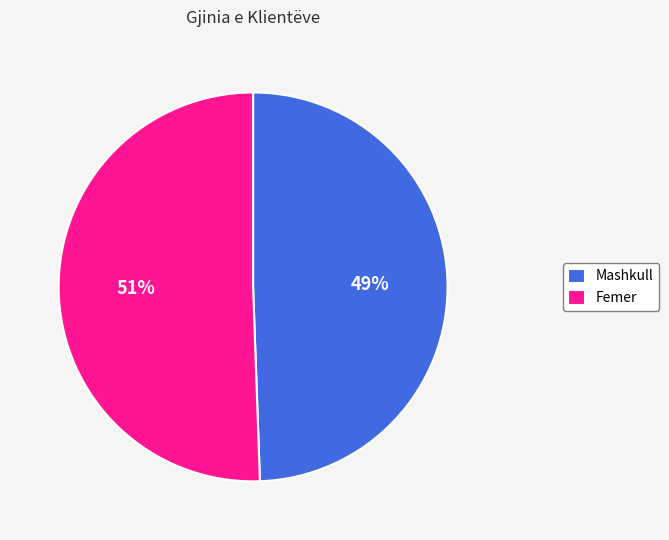

What is the ratio of the value at Femer to the value at Mashkull?

1.0